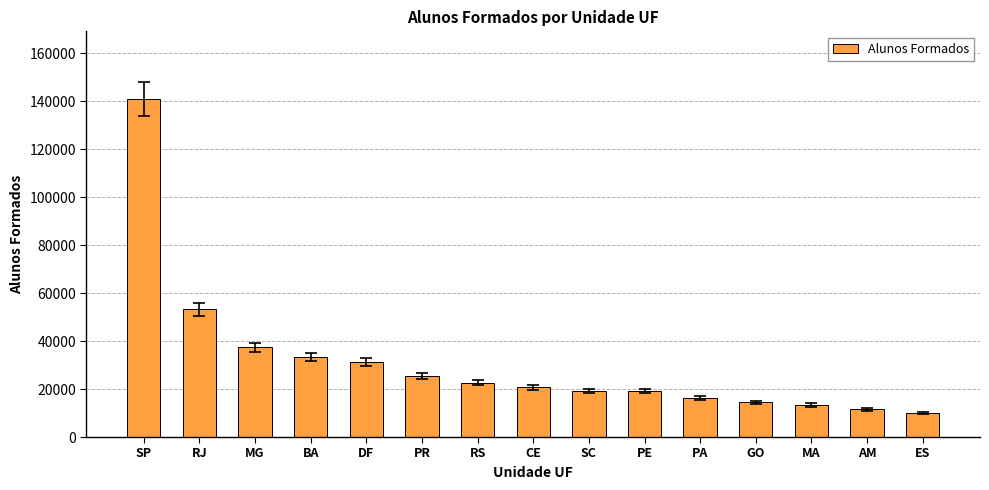

Are the bars grouped side by side (vs. stacked)?

No